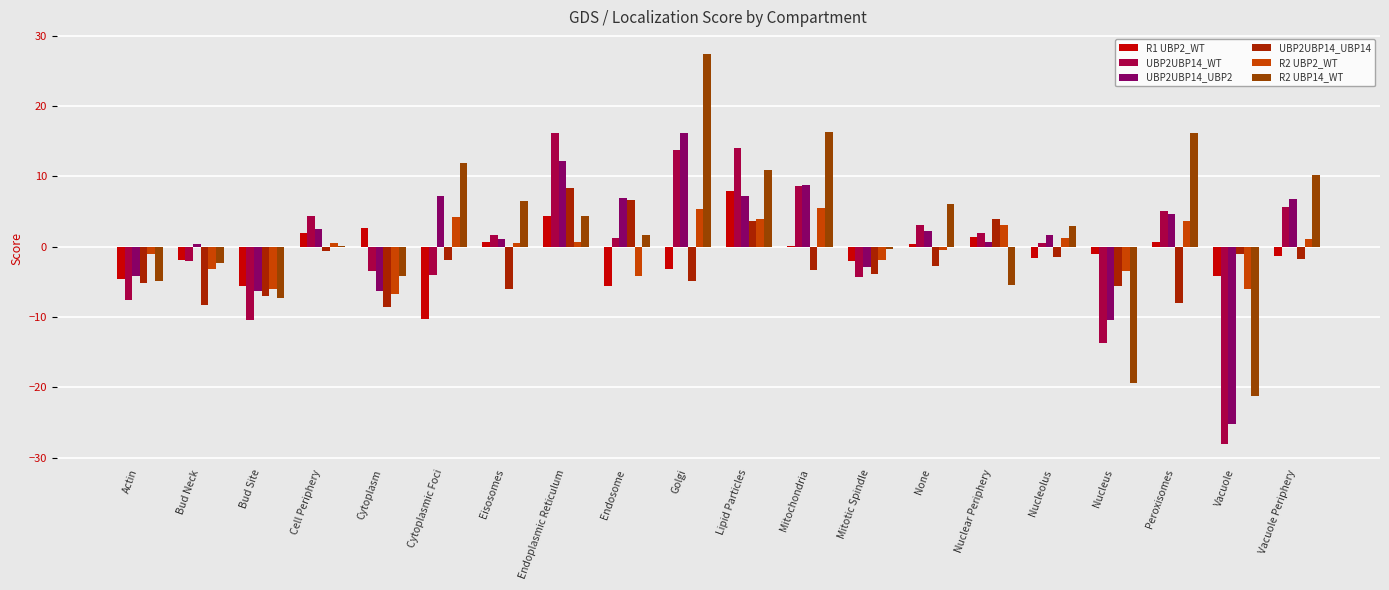

Count the number of data series in this chart.

6